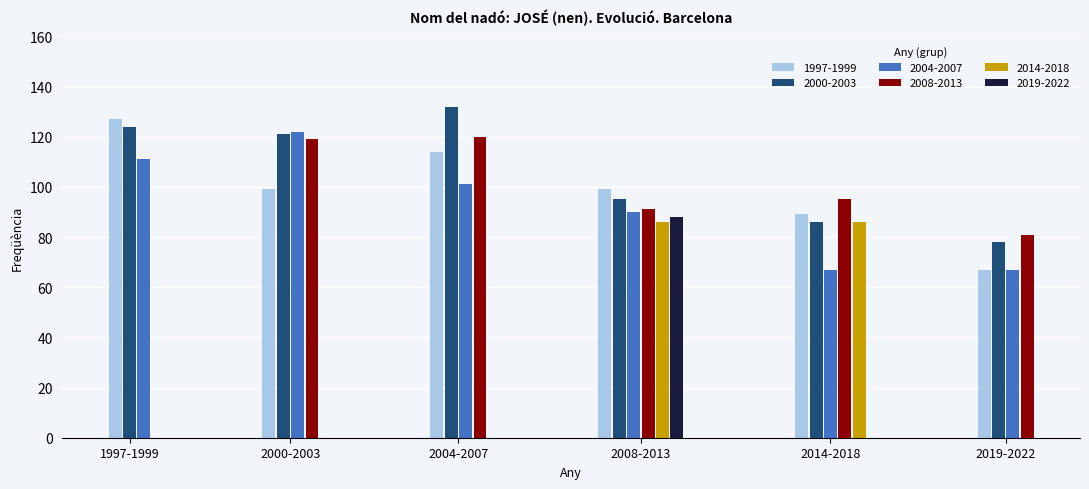

What is the sum of the values at 1997 and 2000?

226